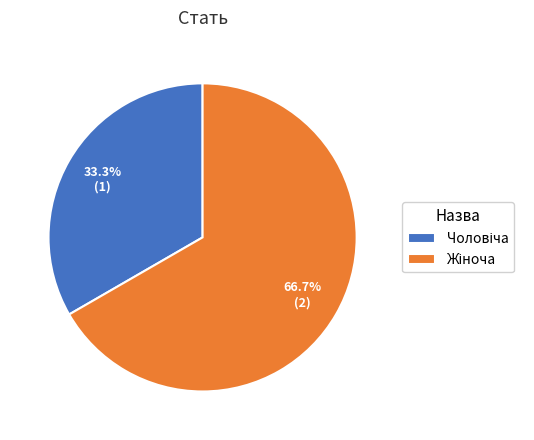

Is there any slice that represents more than half of the pie?

Yes